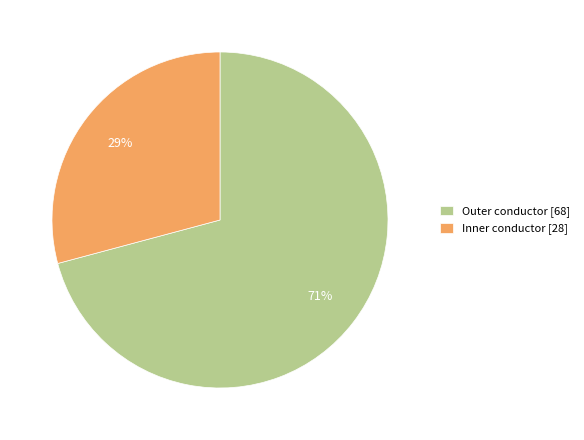

What is the largest slice in the pie chart?

Outer conductor